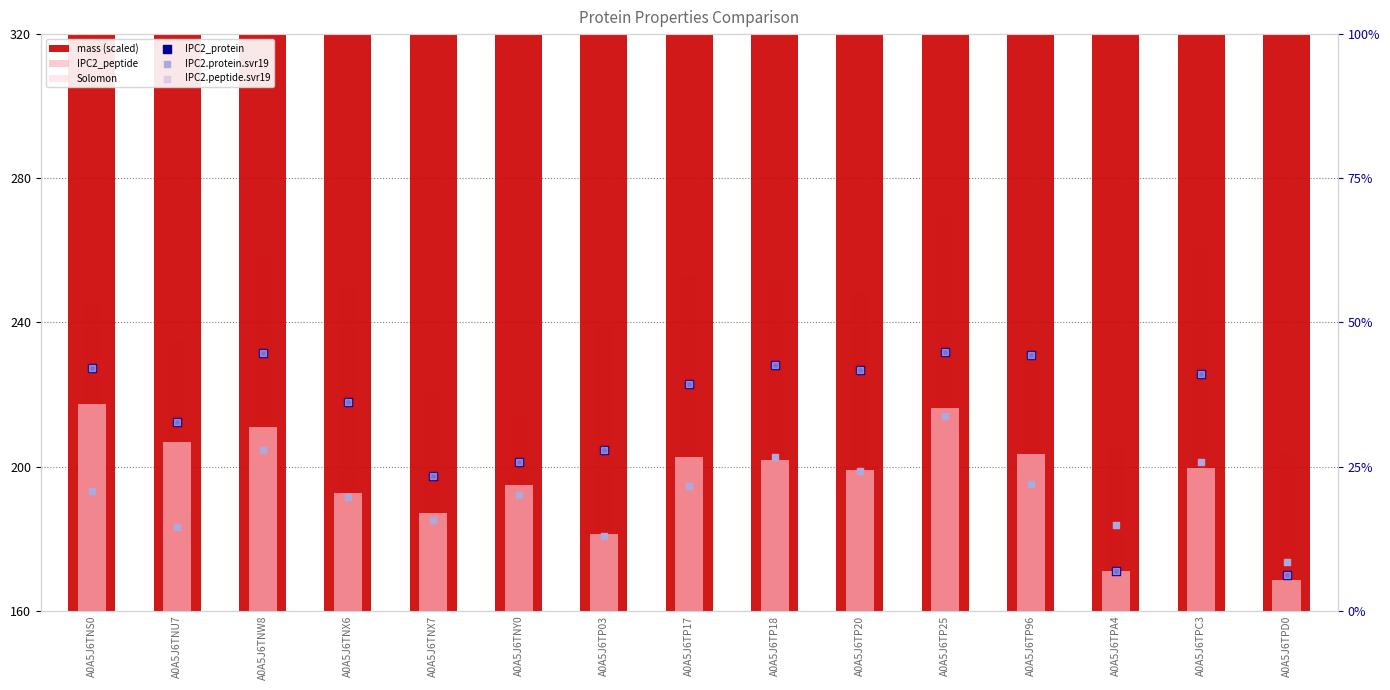

Which series contains the lowest Y value?

IPC2_protein